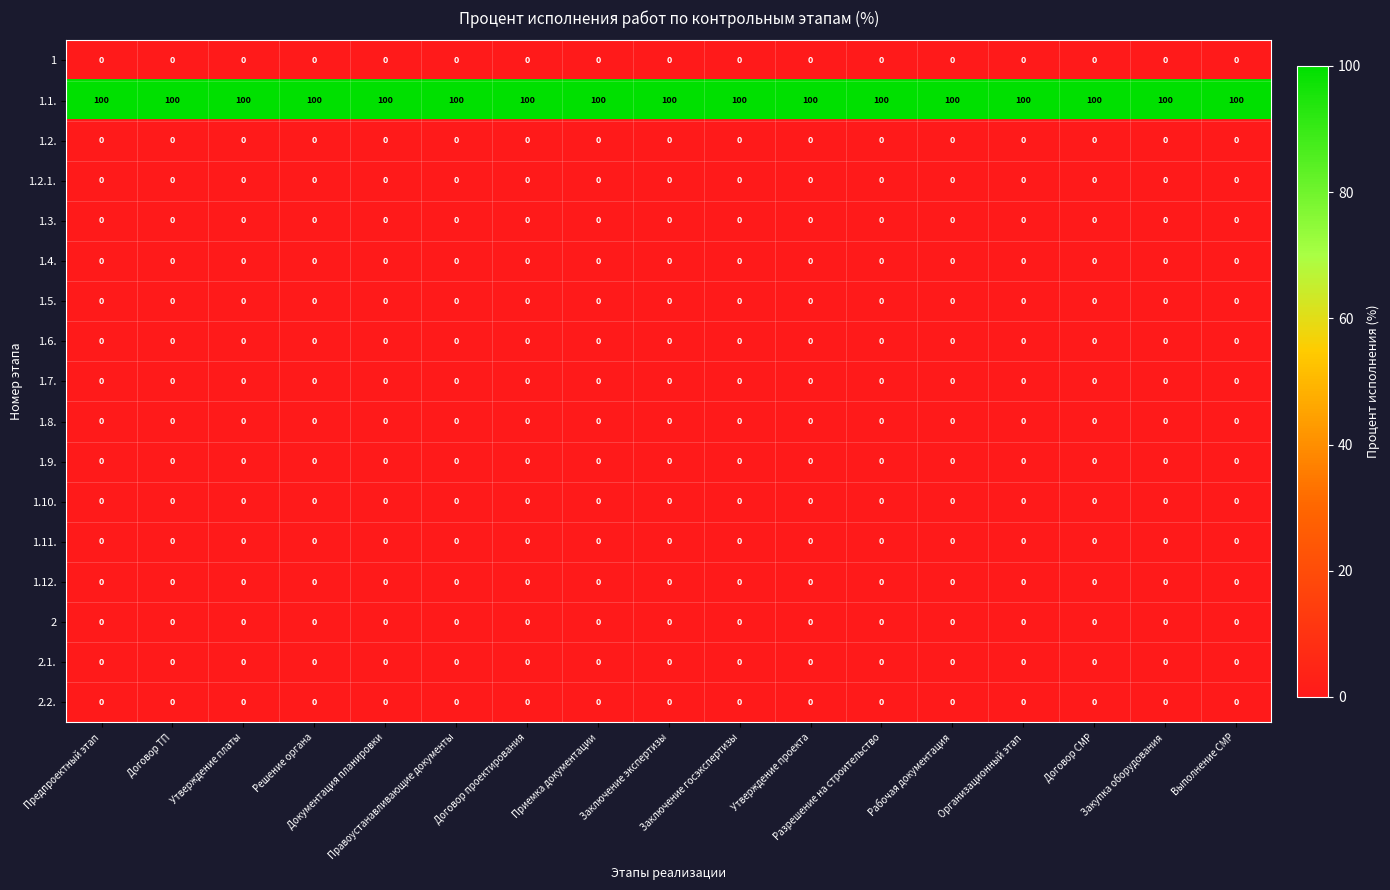

Which series has the largest total across all categories?

1.1.